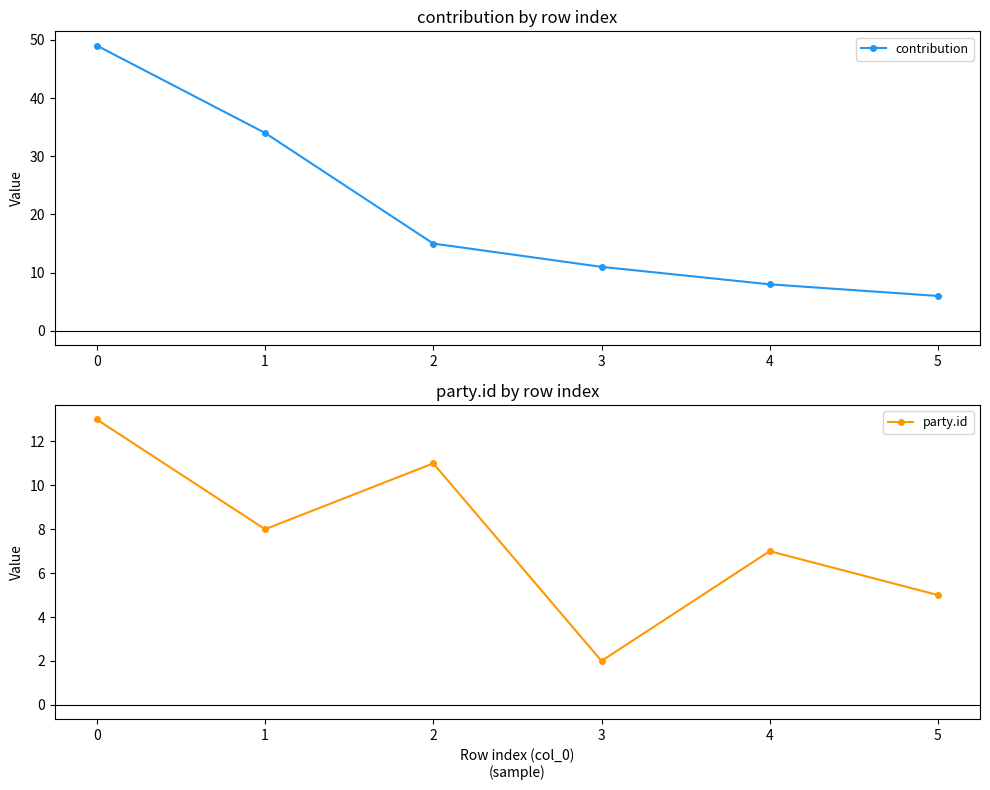

The contribution series shows 3 at 3. True or false?

False